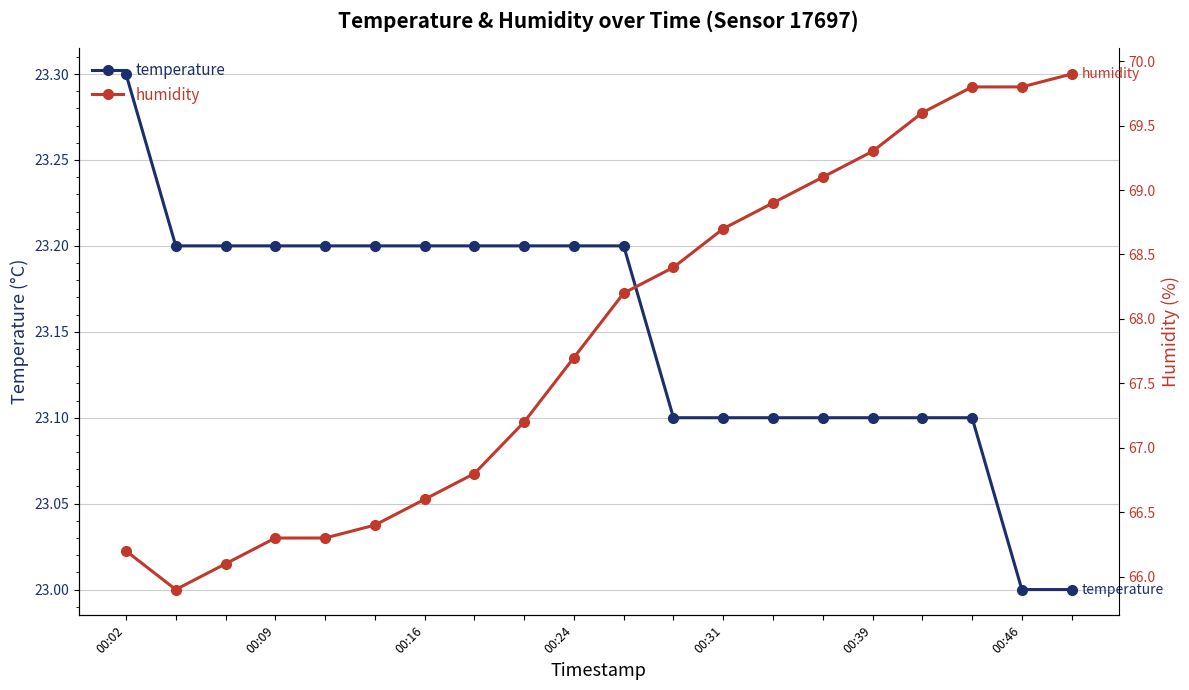

Which series has the largest total across all categories?

humidity